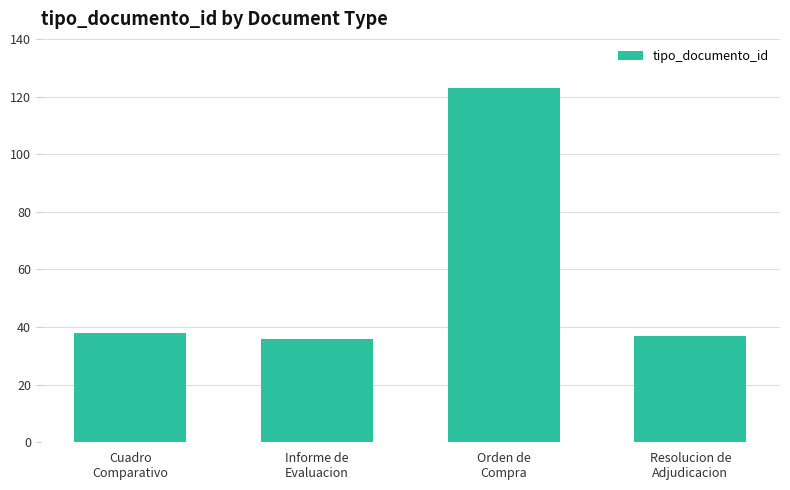

What is the value of the 3rd bar from the left?

123